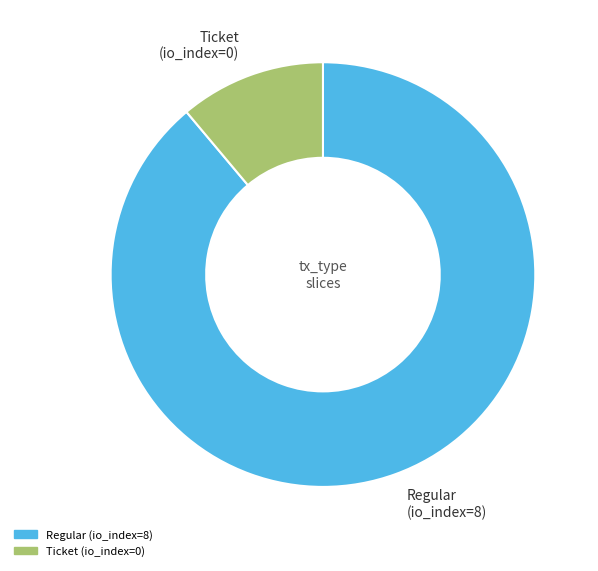

Which has a higher value, Regular (io_index=8) or Ticket (io_index=0)?

Regular (io_index=8)